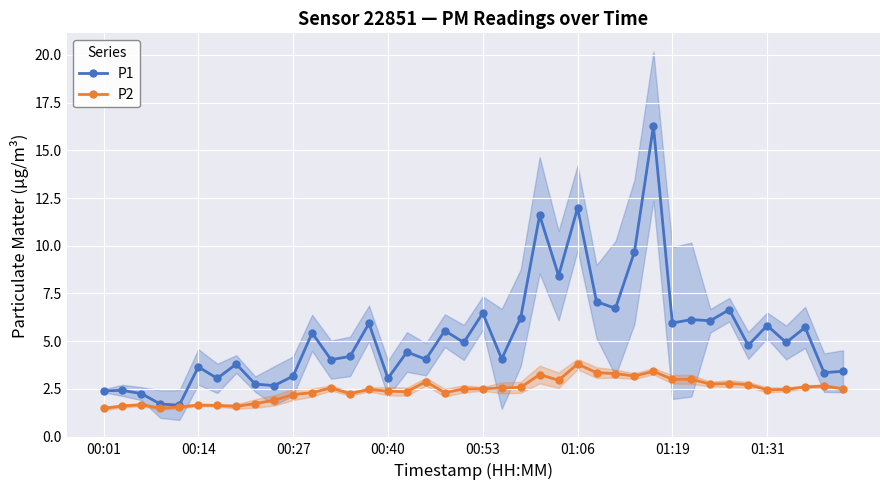

True or false: P1 has more than 1 interior local peaks.

True